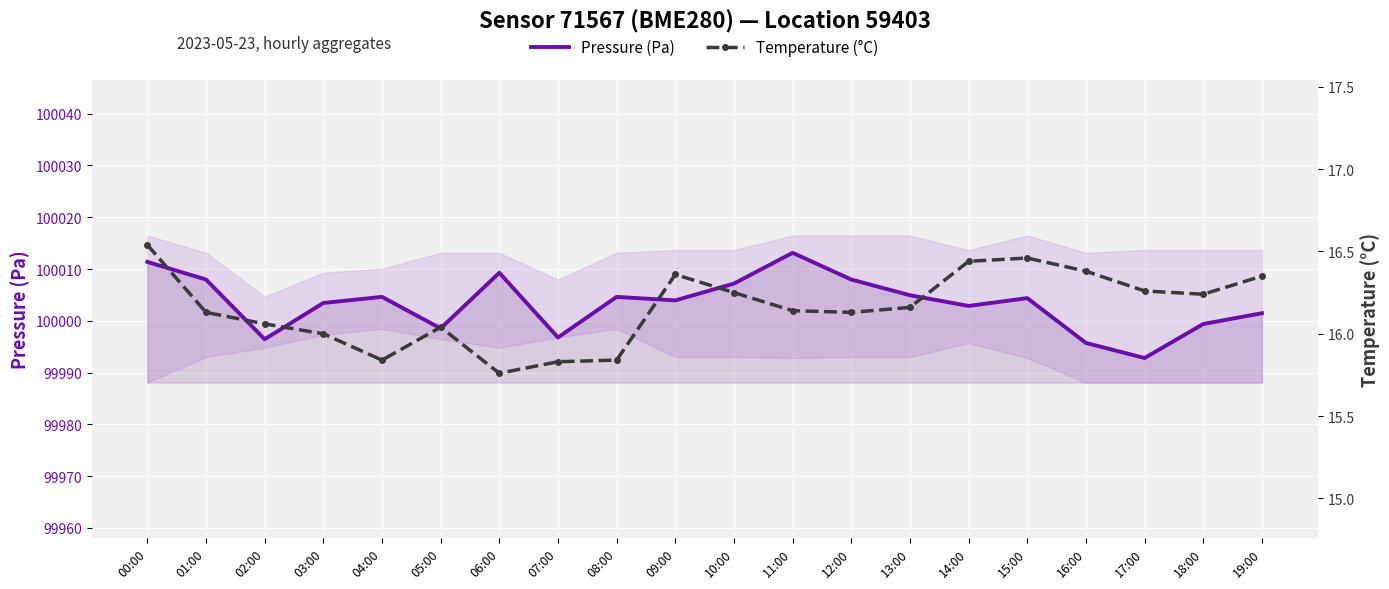

What is the total value across all series at 00:00?

100027.9